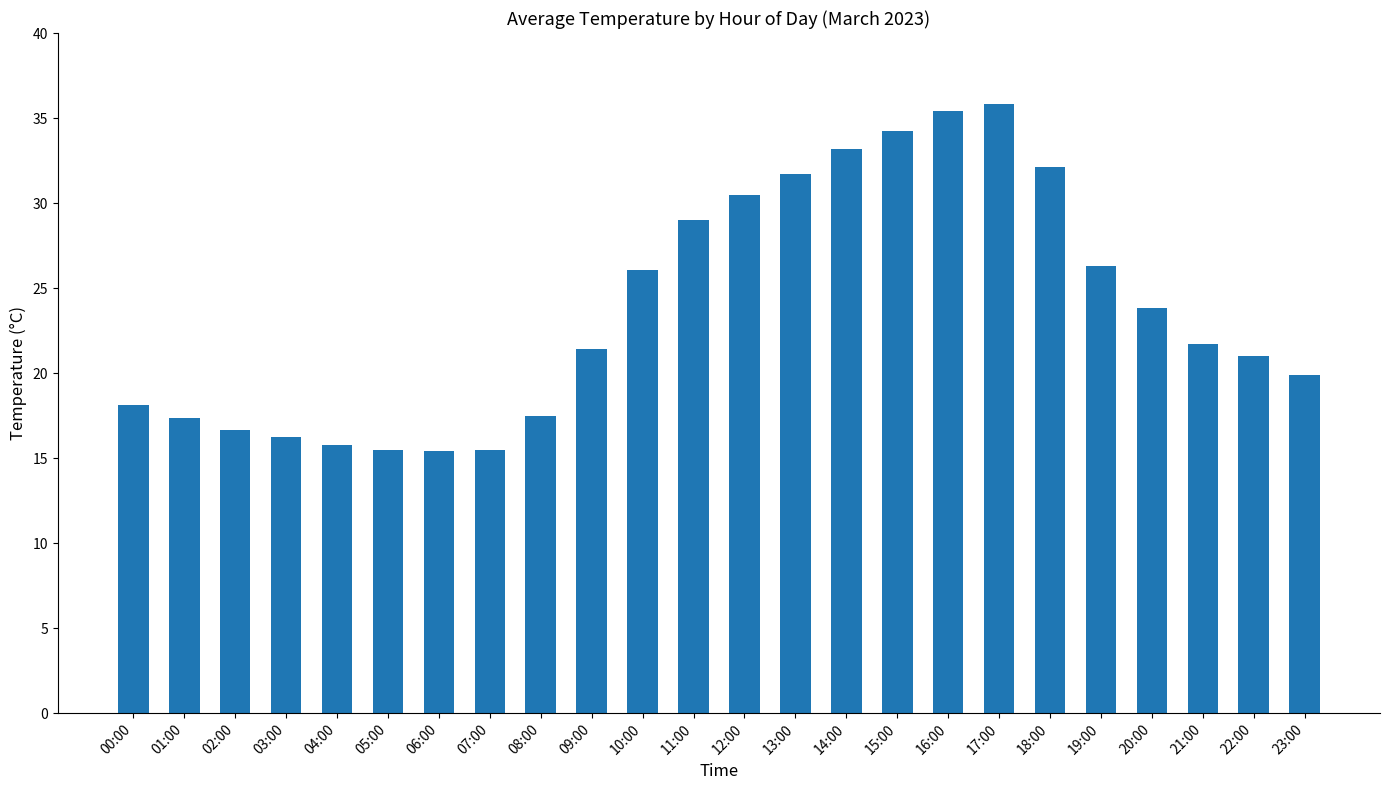

How many categories are shown in the chart?

24